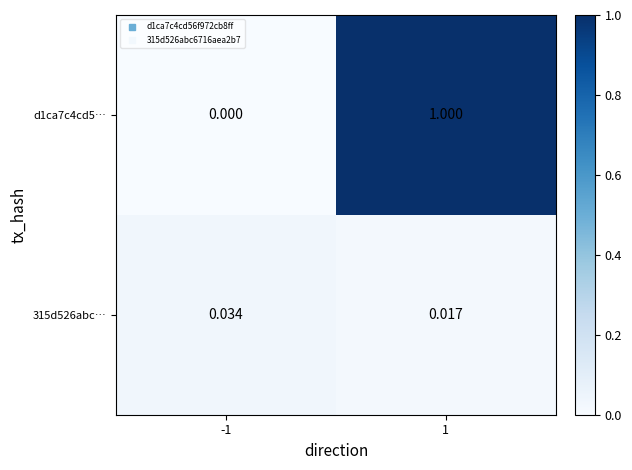

At which category is the sum across all series the highest?

1